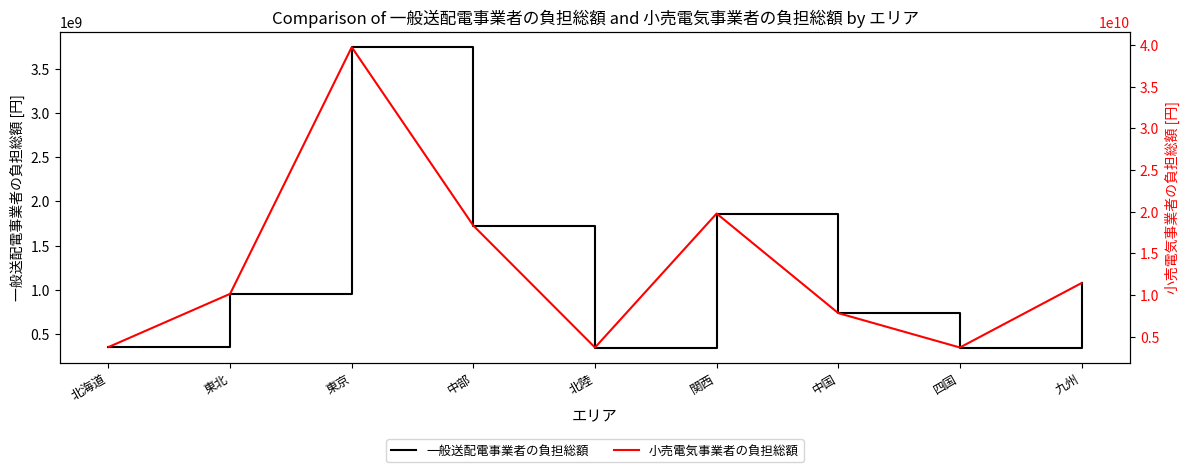

What position from the left is 関西?

6